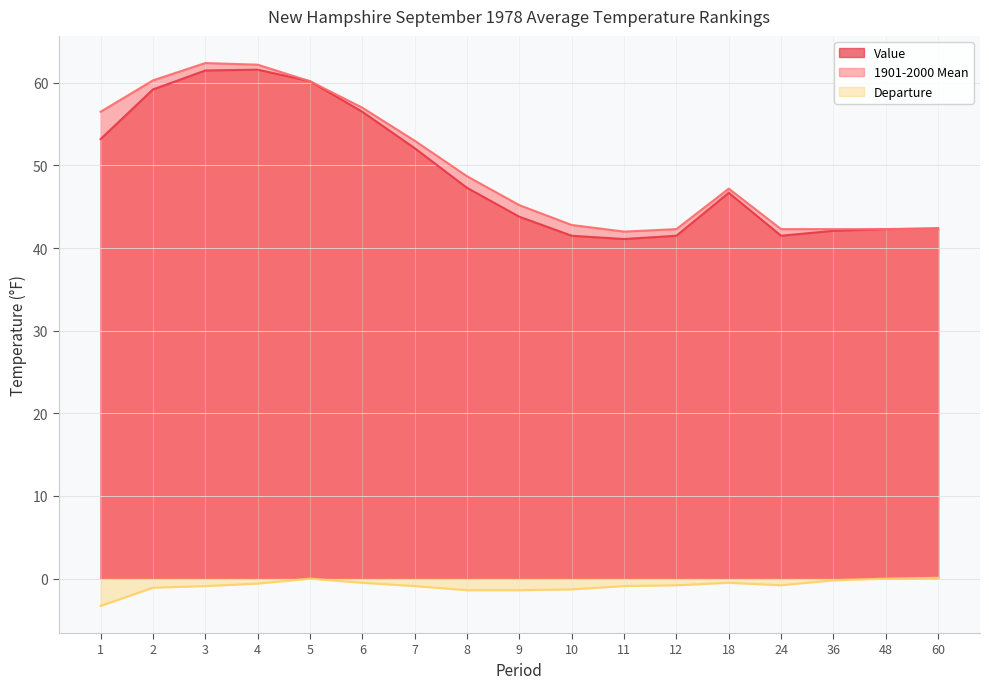

What is the maximum value for 1901-2000 Mean?

62.4